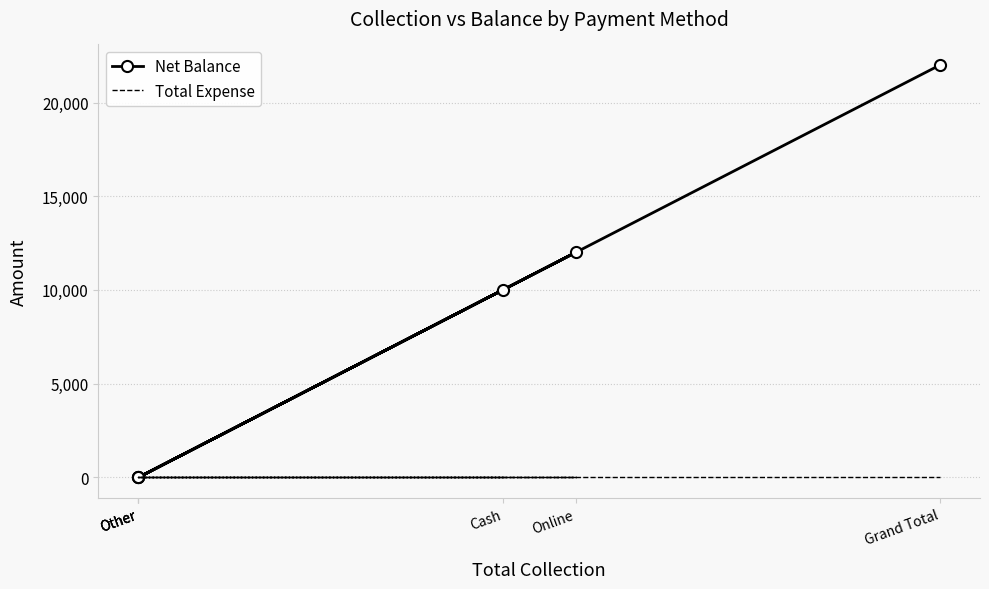

What is the difference between the maximum and second lowest values in the Net Balance series?

22000